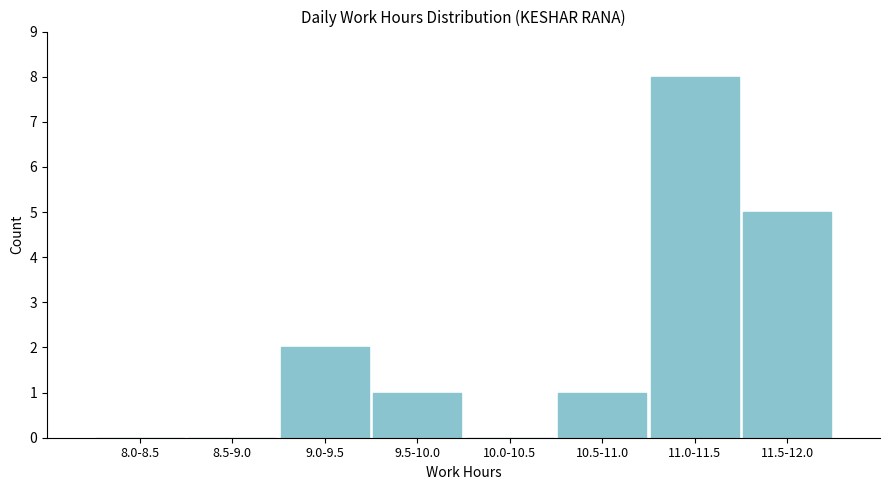

Reading left to right, what are all the values shown in this chart?

8.0-8.5=0	8.5-9.0=0	9.0-9.5=2	9.5-10.0=1	10.0-10.5=0	10.5-11.0=1	11.0-11.5=8	11.5-12.0=5